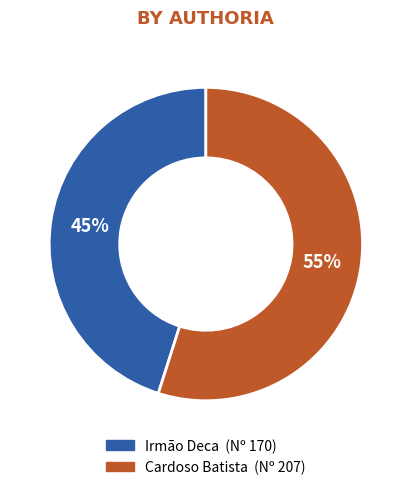

Is there a majority slice in this chart?

Yes